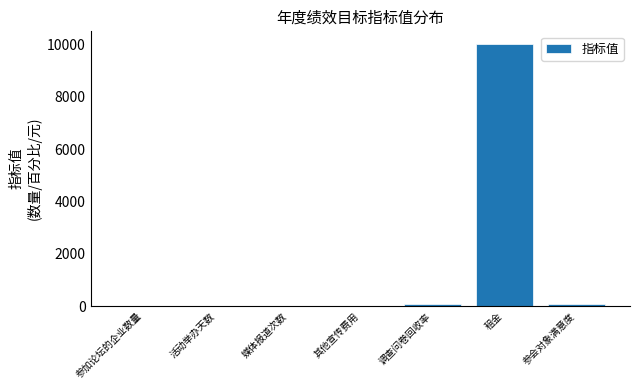

What is the sum of all values?

10176